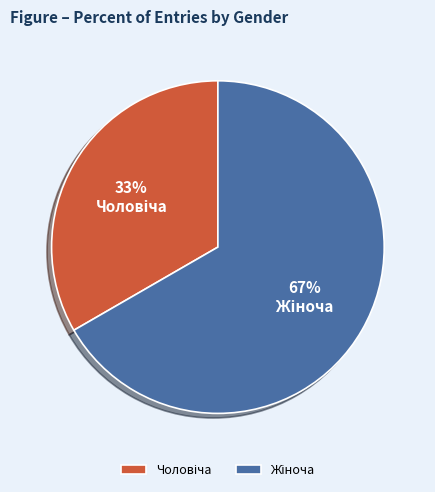

Is there a majority slice in this chart?

Yes